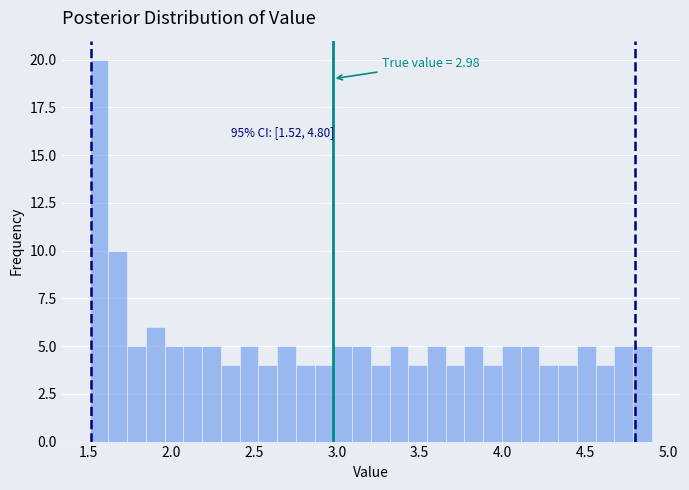

Around what value on the x-axis is the tallest bar? Give the approximate position of its centre, as read against the axis.

1.55